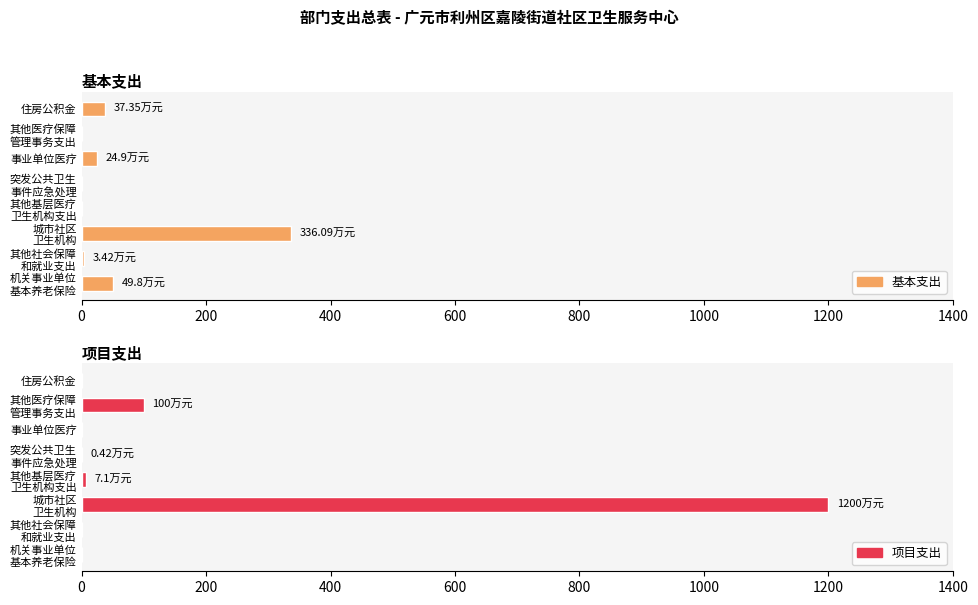

Which has a higher value, 事业单位医疗 or 住房公积金?

住房公积金